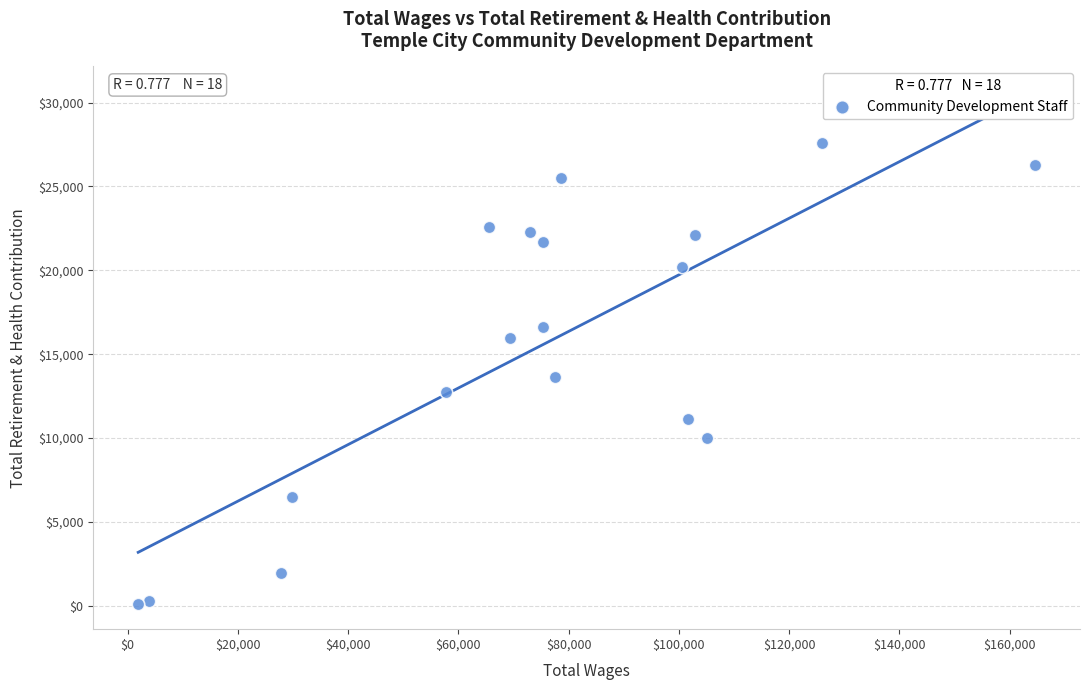

What is the range of X values (max minus min)?

162697